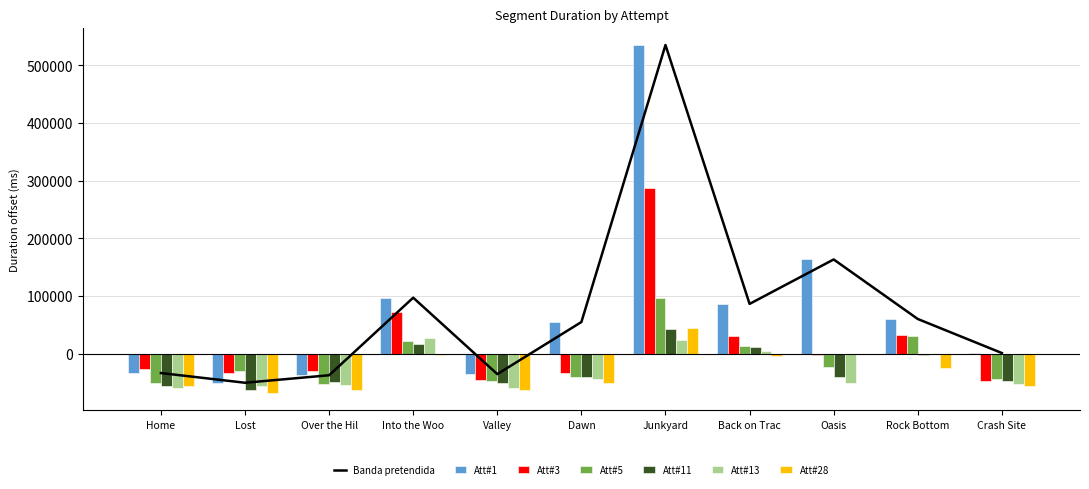

What is the sum of all Att#11 values?

-276001.0